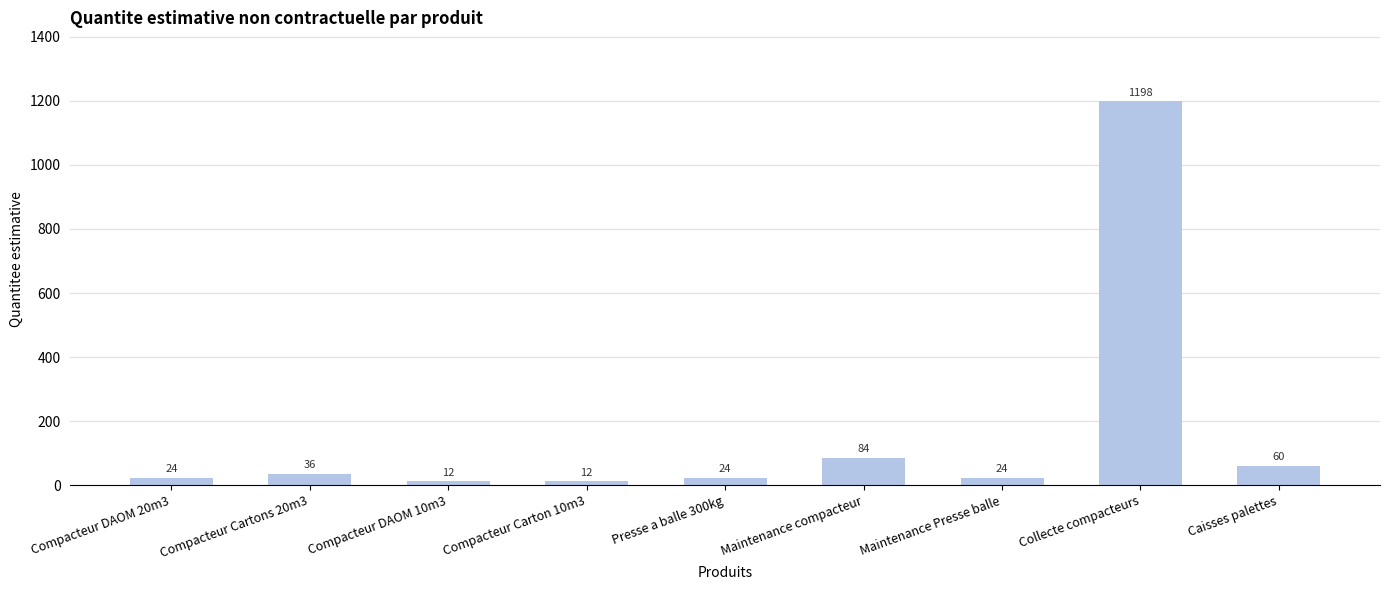

What is the change in value from Compacteur DAOM 10m3 to Maintenance Presse balle?

+12